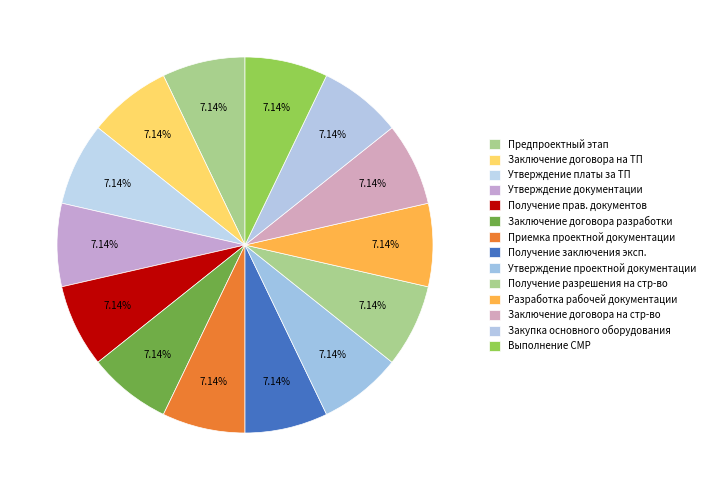

How many slices are in this pie chart?

14